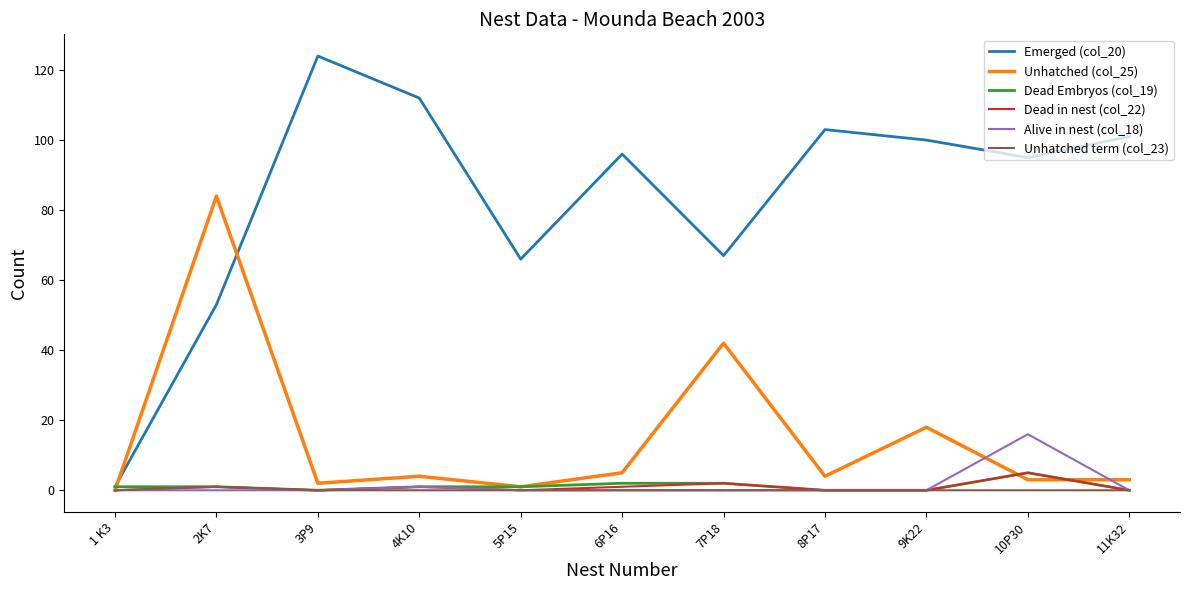

Which series has the largest total across all categories?

Emerged (col_20)